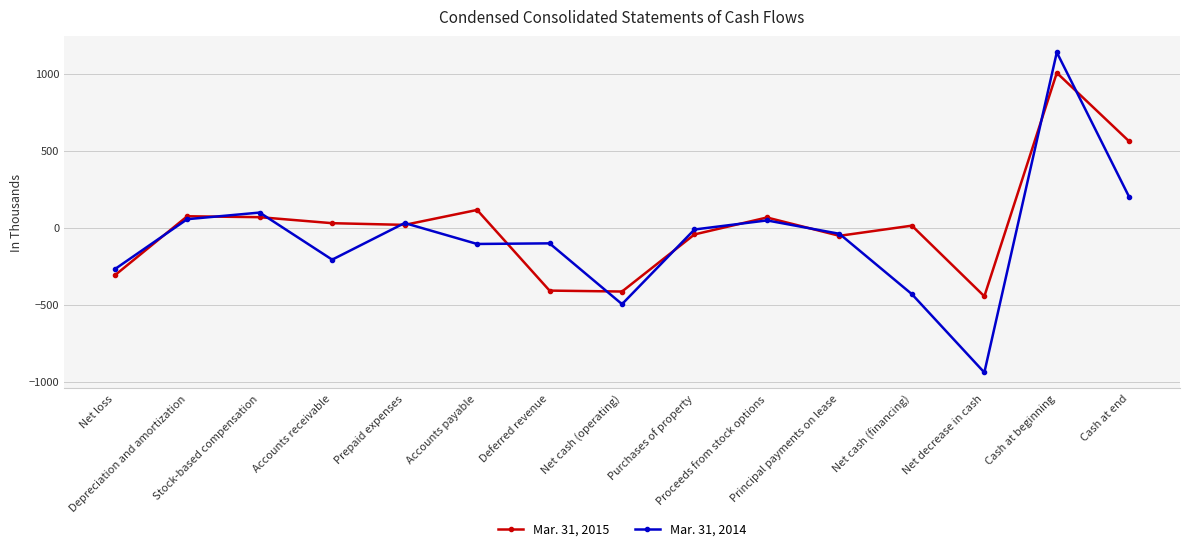

True or false: Mar. 31, 2015 has more than 1 points higher than both neighbors.

True